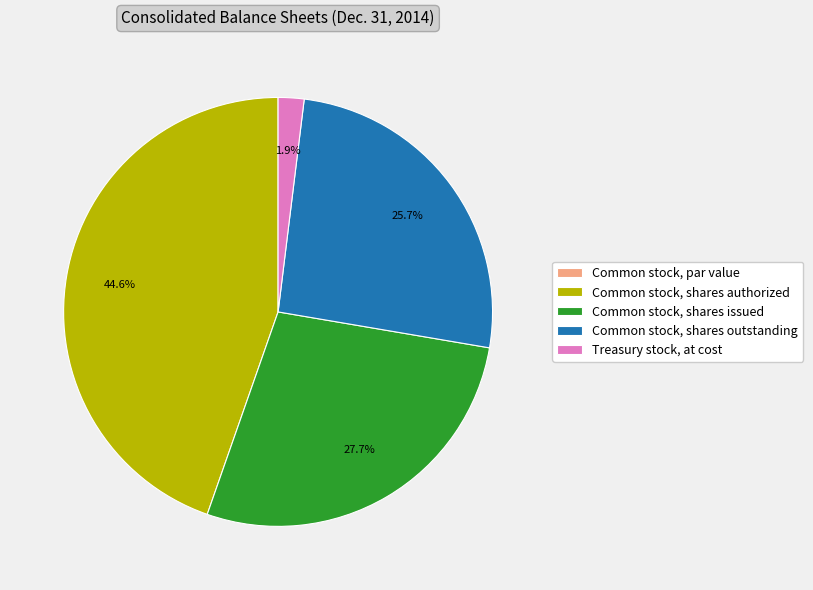

To the nearest percent, what portion does Common stock, shares issued represent?

28%